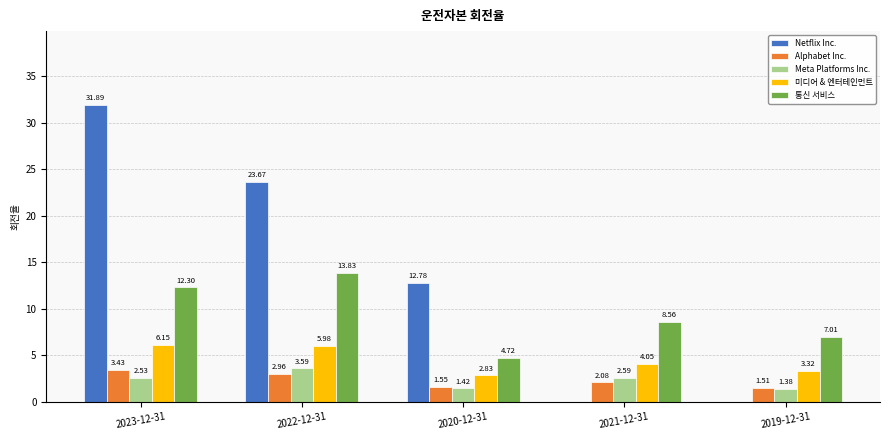

How many distinct data groups are displayed?

5